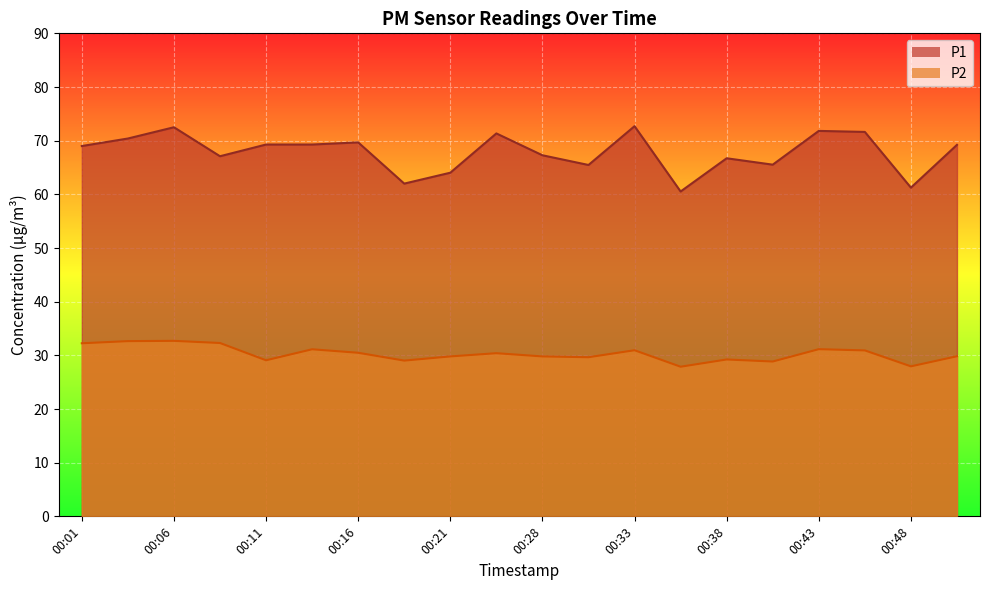

How many data points in P2 are above 30?

10